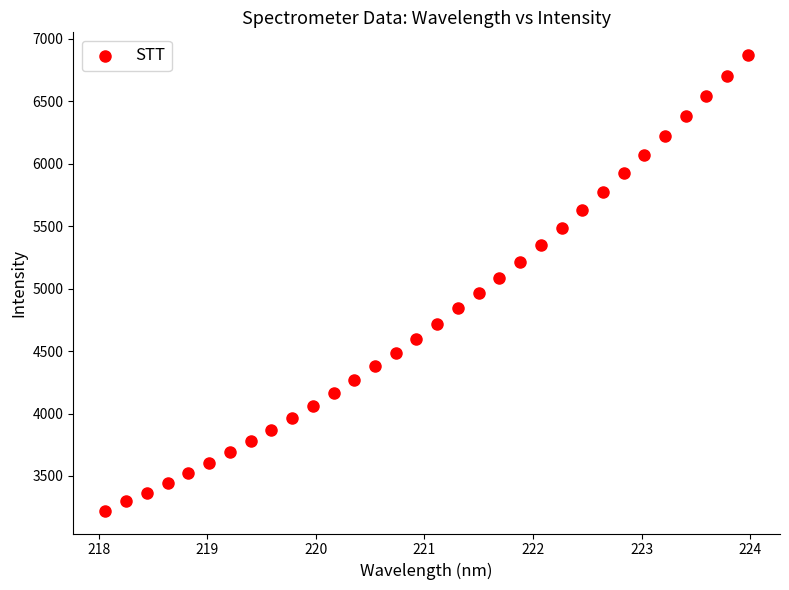

What is the range of X values (max minus min)?

5.9